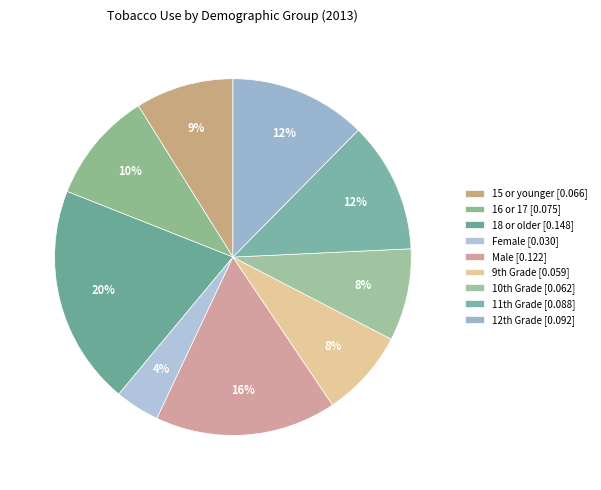

The Male slice represents 16% of the pie. True or false?

True